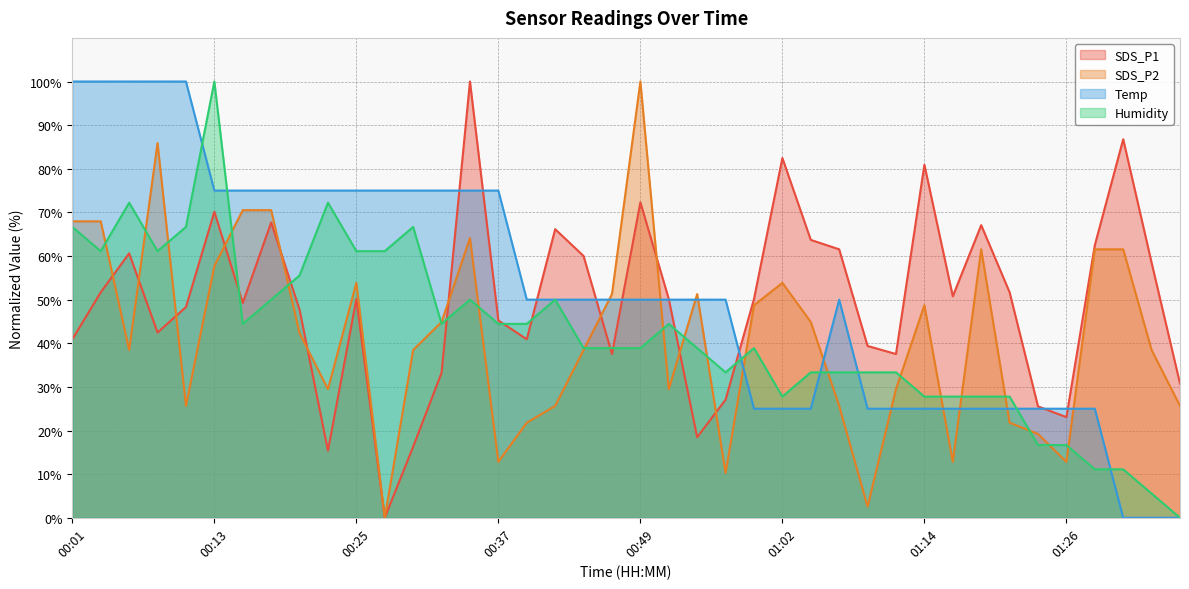

Count the number of data series in this chart.

4